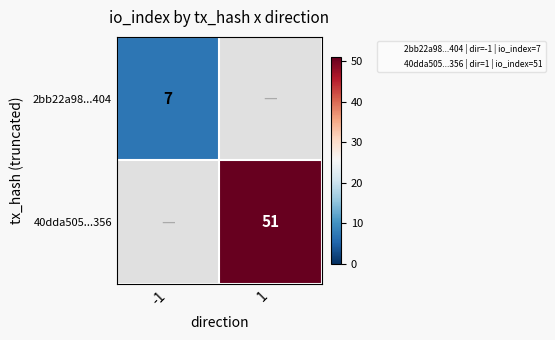

The 40dda505...356 series shows 84 at 1. True or false?

False